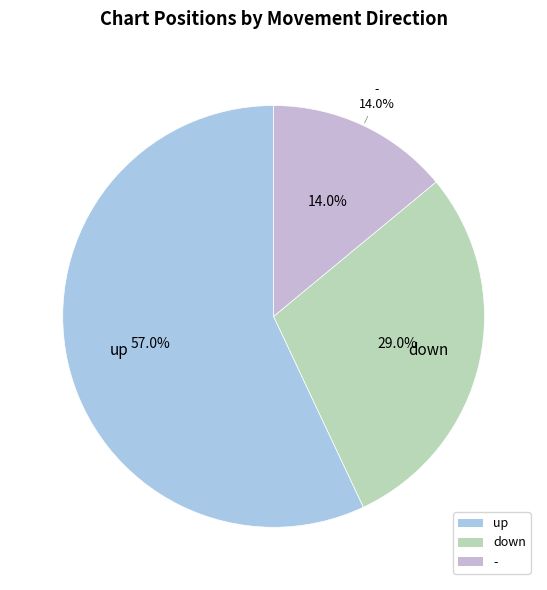

Approximately how many times larger is the value at - compared to up?

0.2